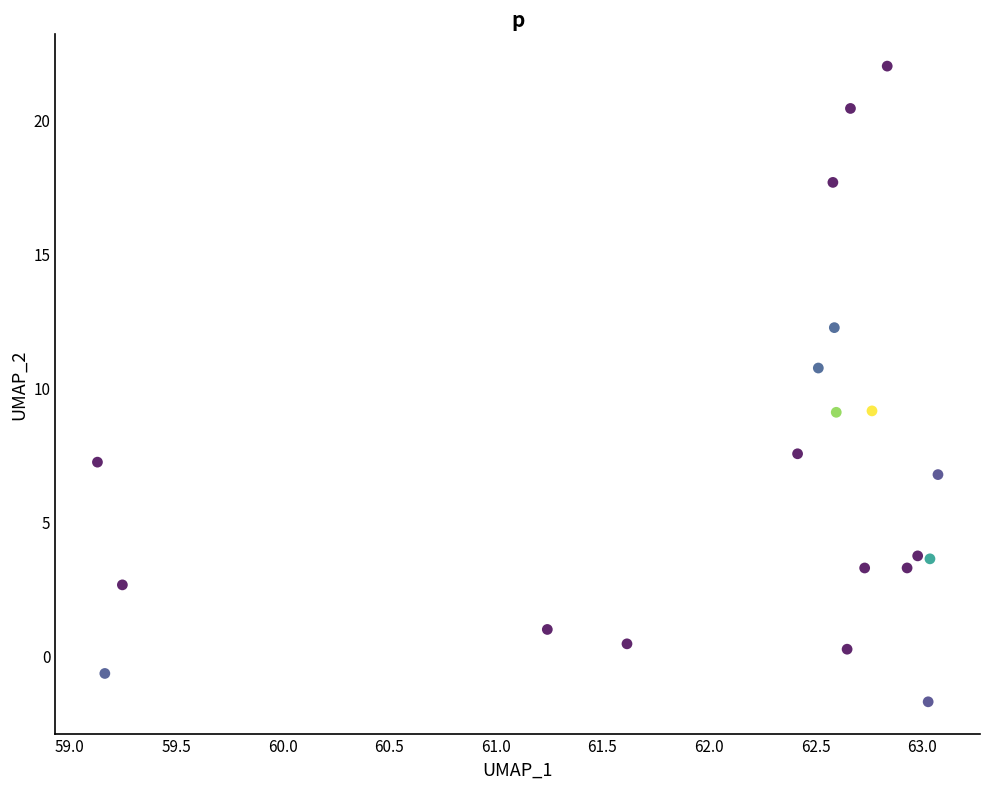

What is the range of Y values (max minus min)?

23.7